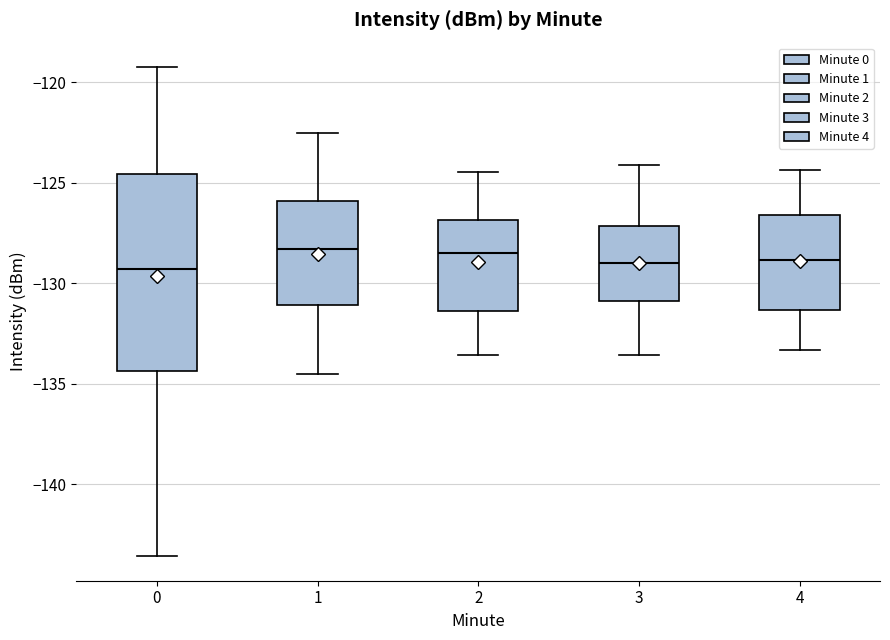

Reading left to right, read every box against the y-axis: the position of its median line, the range the box covers, and the ends of its whiskers. The values are not printed on the chart, so give them approximately, as read against the axis.

0: median -129.5, box -134.5 to -124.5, whiskers -143.5 to -119.0
1: median -128.5, box -131.0 to -126.0, whiskers -134.5 to -122.5
2: median -128.5, box -131.5 to -127.0, whiskers -133.5 to -124.5
3: median -129.0, box -131.0 to -127.0, whiskers -133.5 to -124.0
4: median -129.0, box -131.5 to -126.5, whiskers -133.5 to -124.5